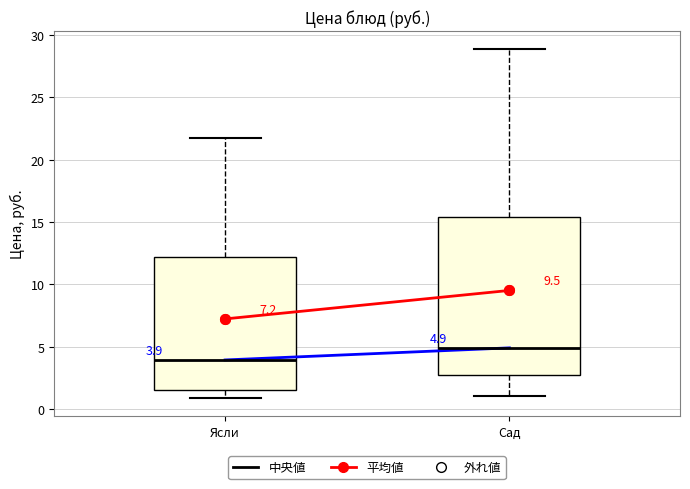

Which box is the tallest, from its lower edge to its upper edge?

Сад